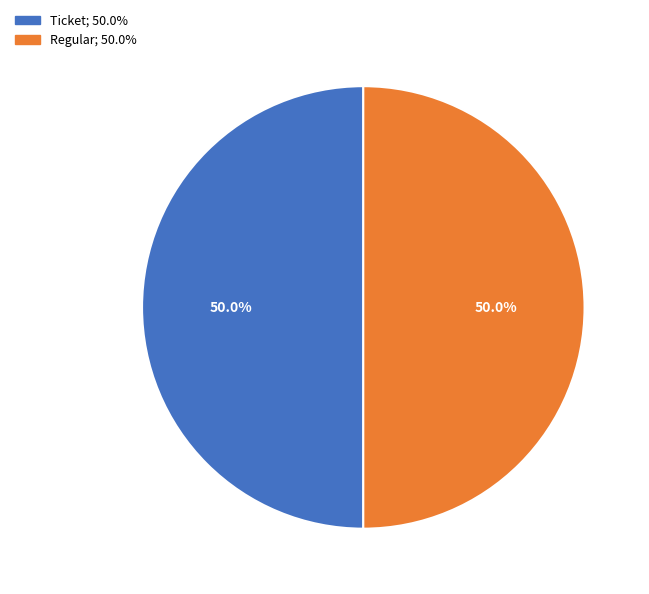

Rank the categories by value from lowest to highest.

Ticket (index 0), Regular (index 9)